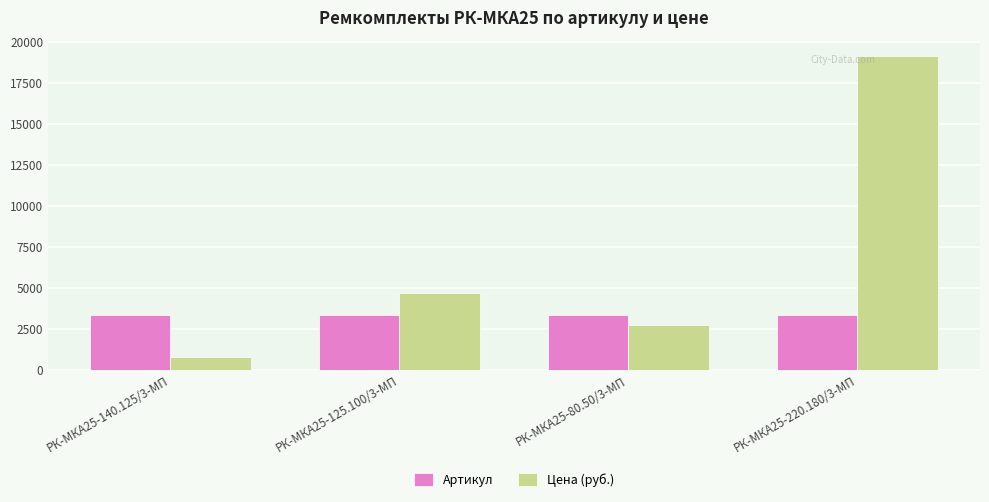

The value of Цена (руб.) at РК-МКА25-220.180/3-МП is 19105.1. True or false?

True